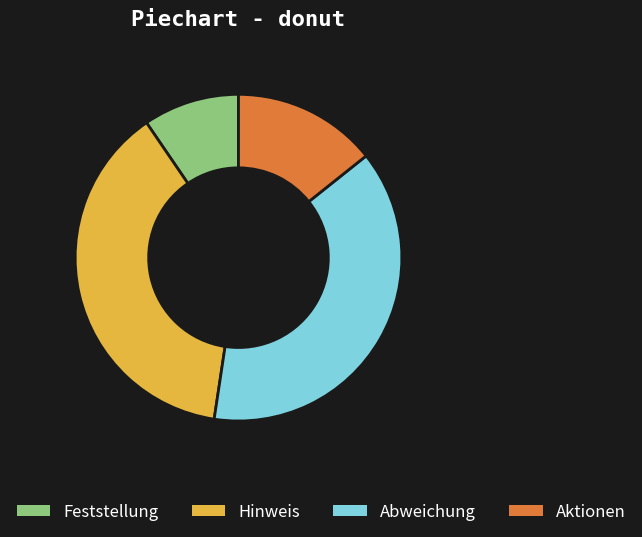

Approximately how many times larger is the value at Abweichung compared to Feststellung?

4.0